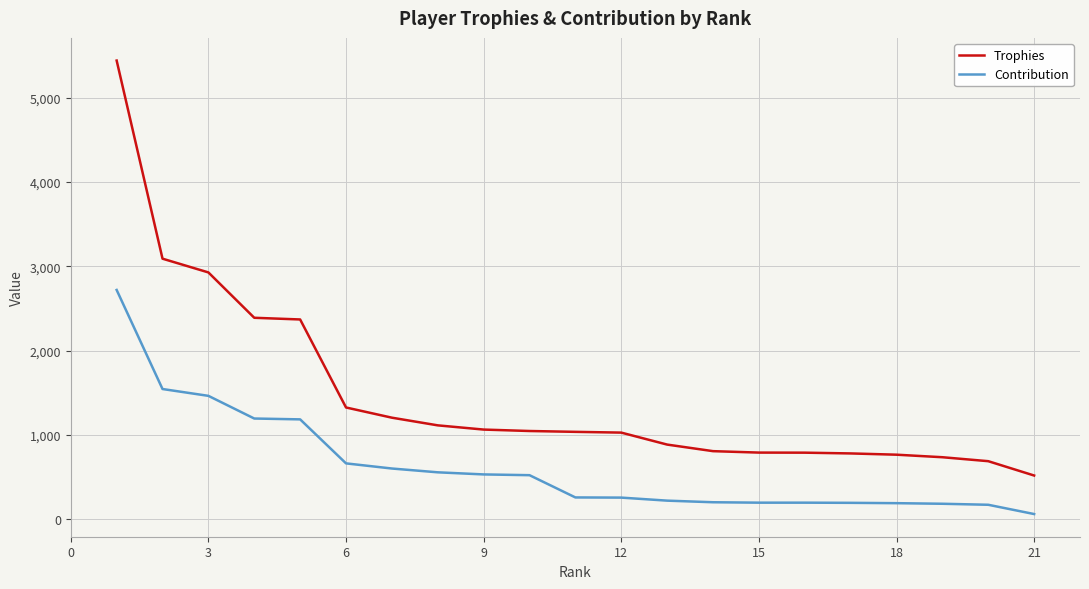

Which series has the widest spread of values?

Trophies